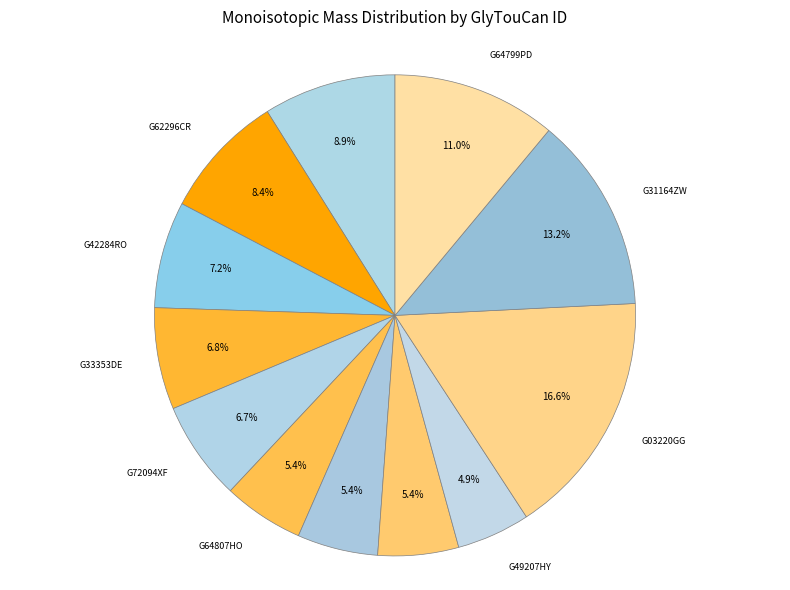

What is the smallest slice in the pie chart?

G49207HY